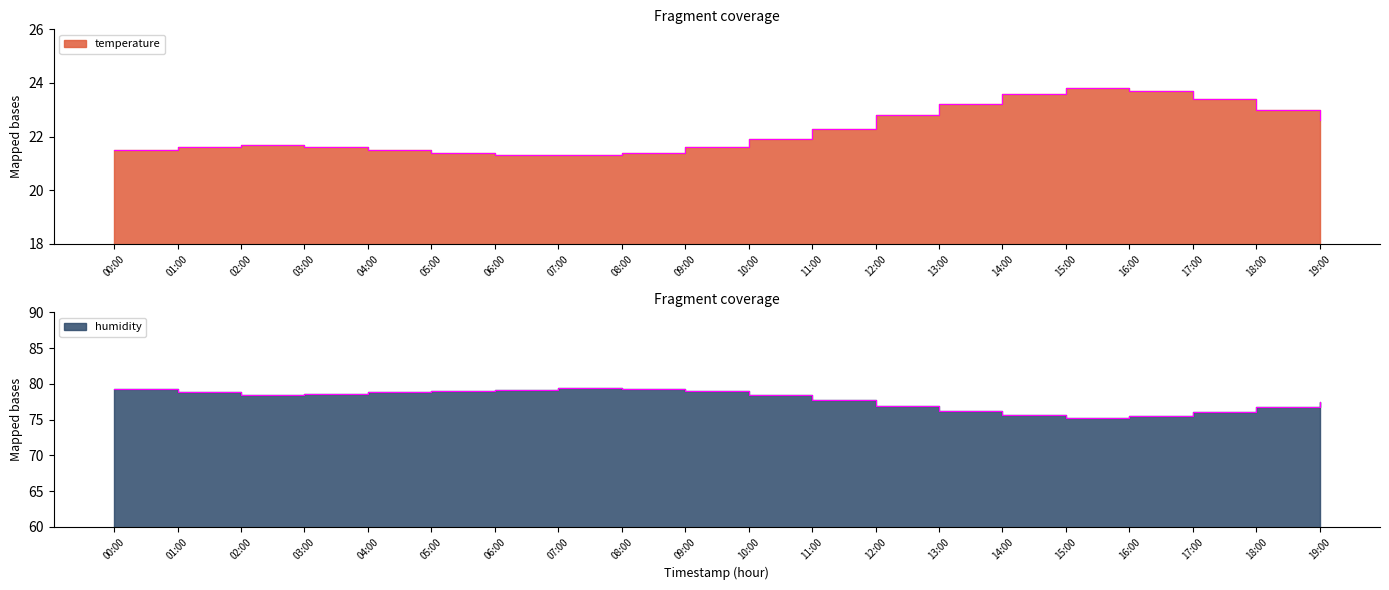

What is the approximate value of humidity at 17:00?

76.1